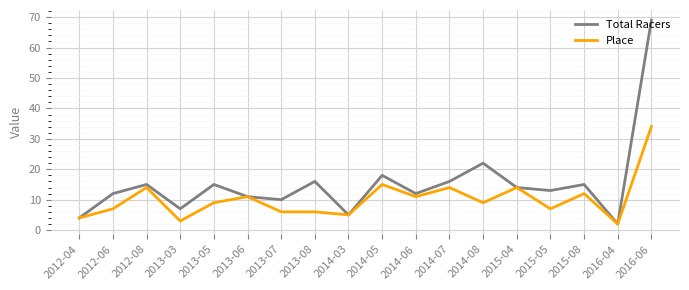

How many lines are shown in the chart?

2